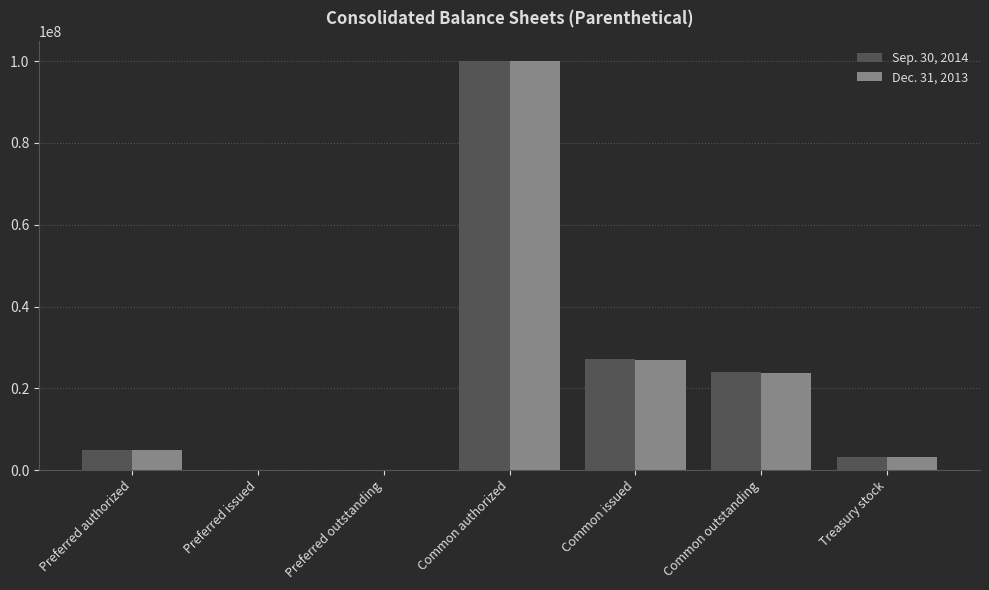

Which label corresponds to the largest value in the chart?

Common authorized